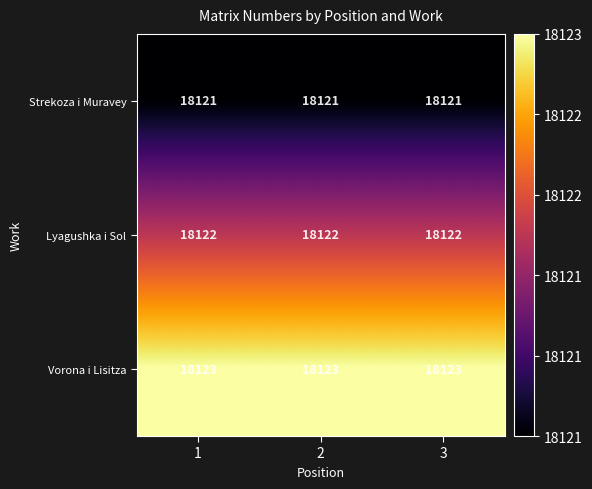

Count the number of data series in this chart.

3